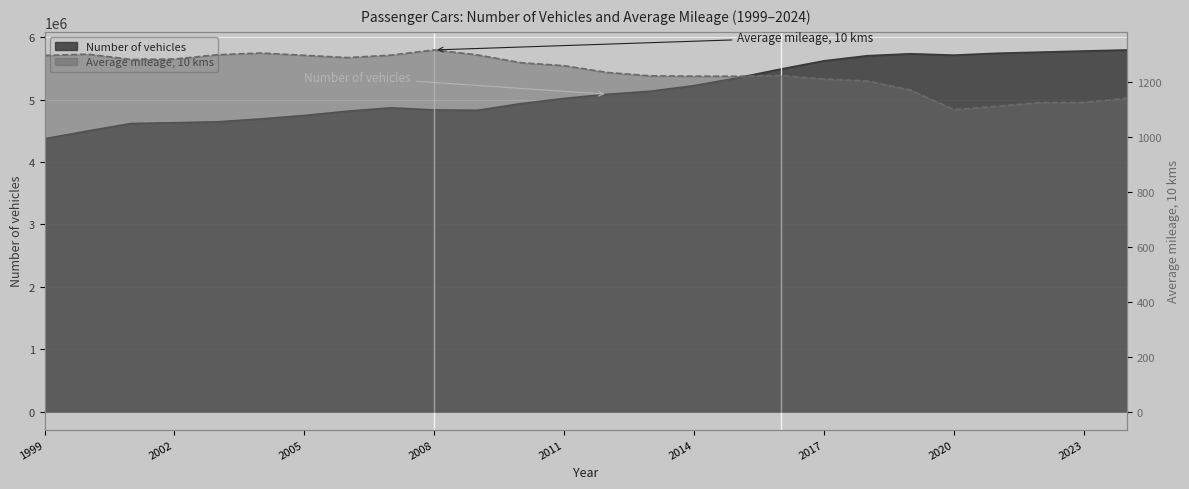

At which label does Average mileage, 10 kms reach its minimum?

2020